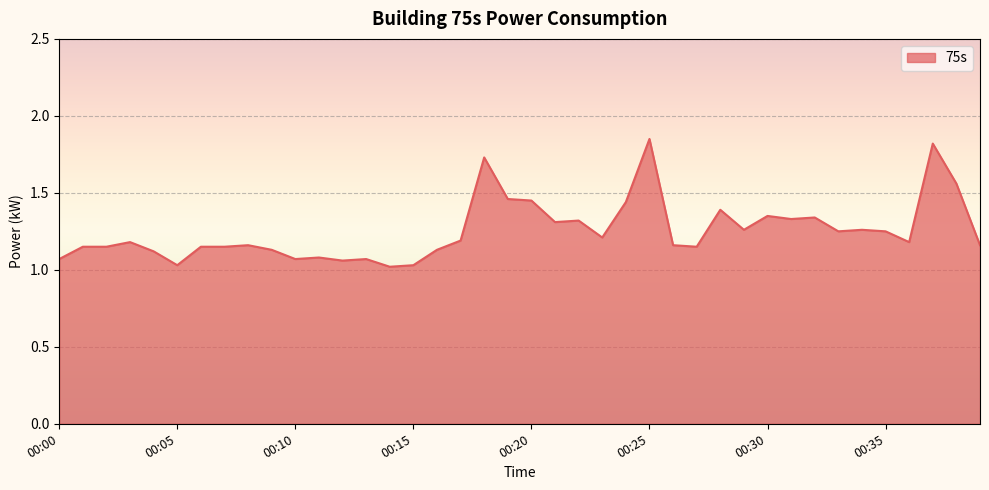

What is the difference between the maximum and minimum values?

0.8